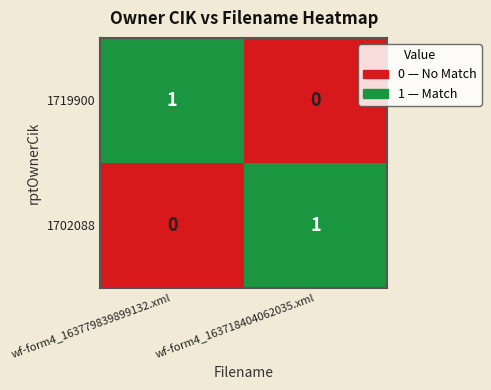

What is the spread (max minus min) of values at wf-form4_163718404062035.xml?

1